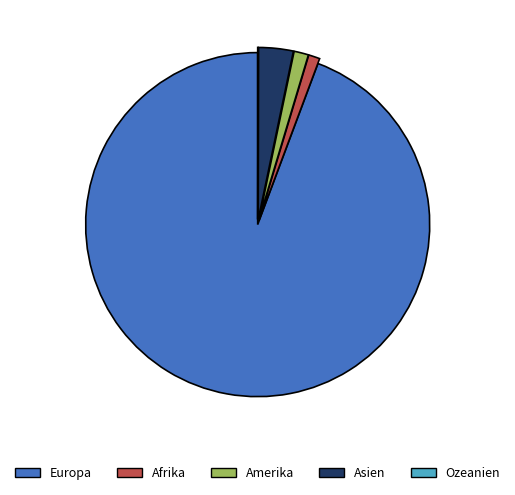

Is it true that Amerika is 11% of the pie?

False